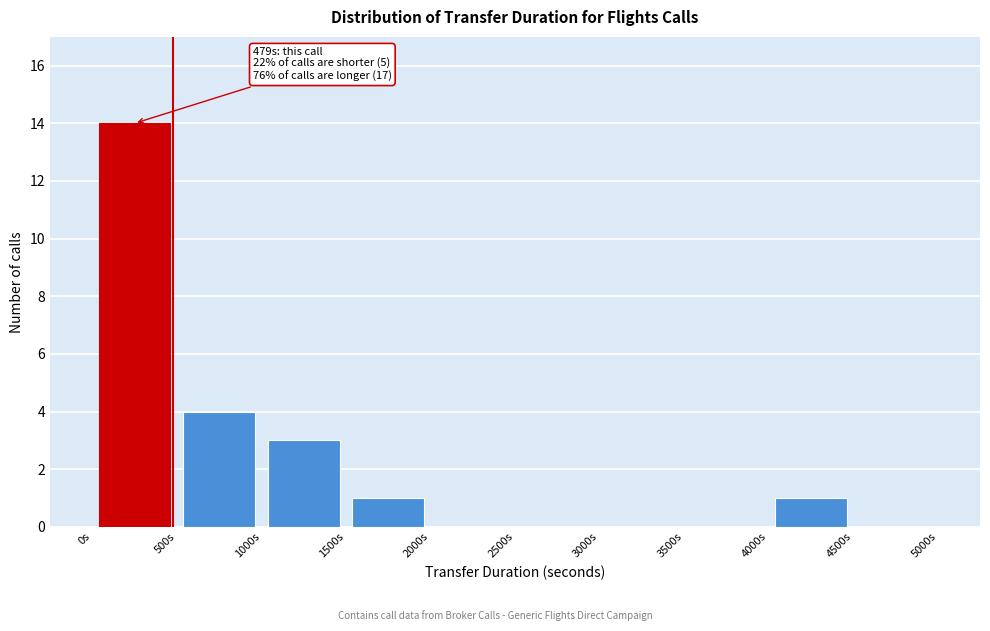

Over which range of the x-axis is the bar tallest?

0 to 500